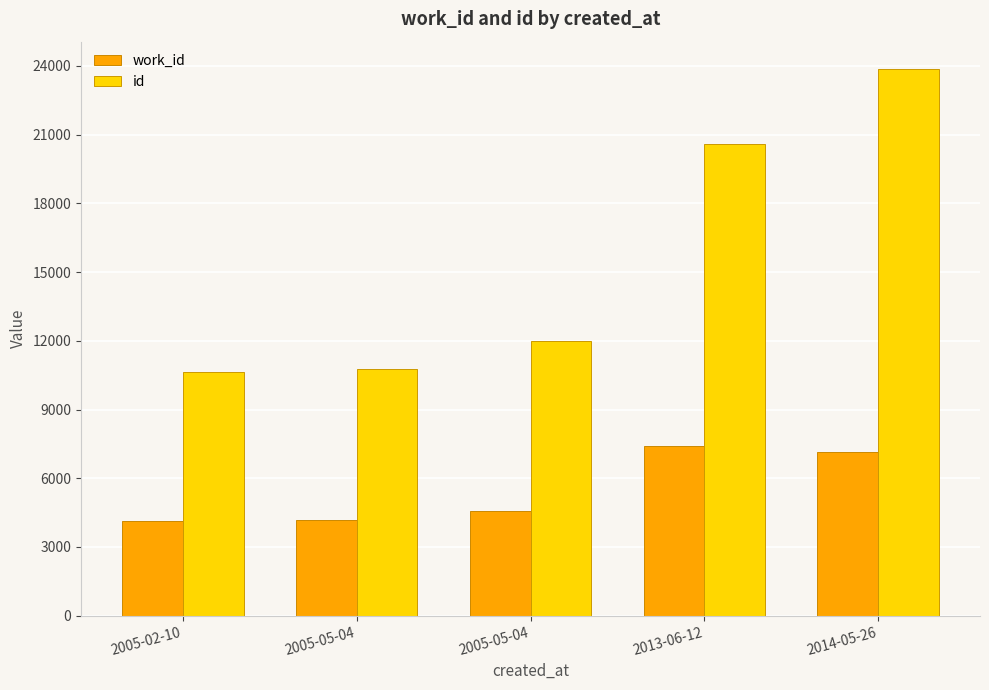

How many data points does each series have?

5